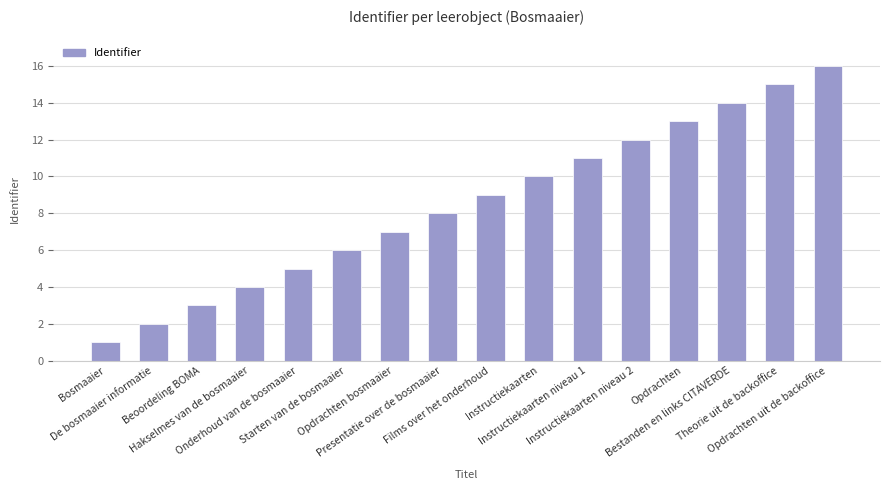

Reading left to right, list all the values displayed in this chart.

Bosmaaier=1	De bosmaaier informatie=2	Beoordeling BOMA=3	Hakselmes van de bosmaaier=4	Onderhoud van de bosmaaier=5	Starten van de bosmaaier=6	Opdrachten bosmaaier=7	Presentatie over de bosmaaier=8	Films over het onderhoud=9	Instructiekaarten=10	Instructiekaarten niveau 1=11	Instructiekaarten niveau 2=12	Opdrachten=13	Bestanden en links CITAVERDE=14	Theorie uit de backoffice=15	Opdrachten uit de backoffice=16